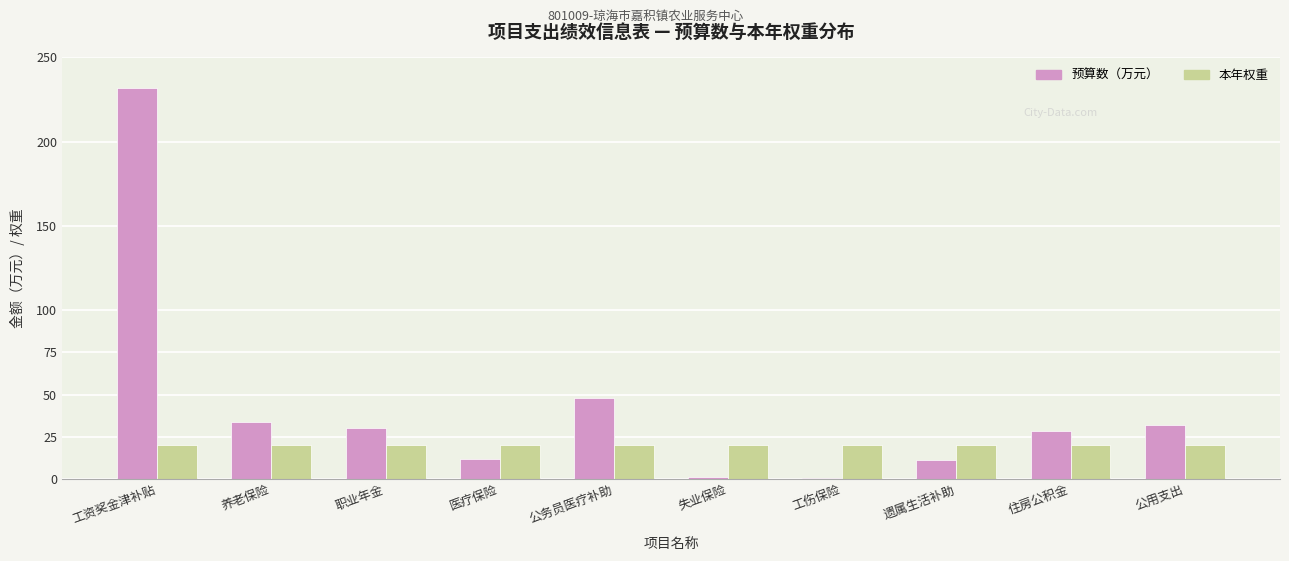

Which label corresponds to the largest value in the chart?

工资奖金津补贴